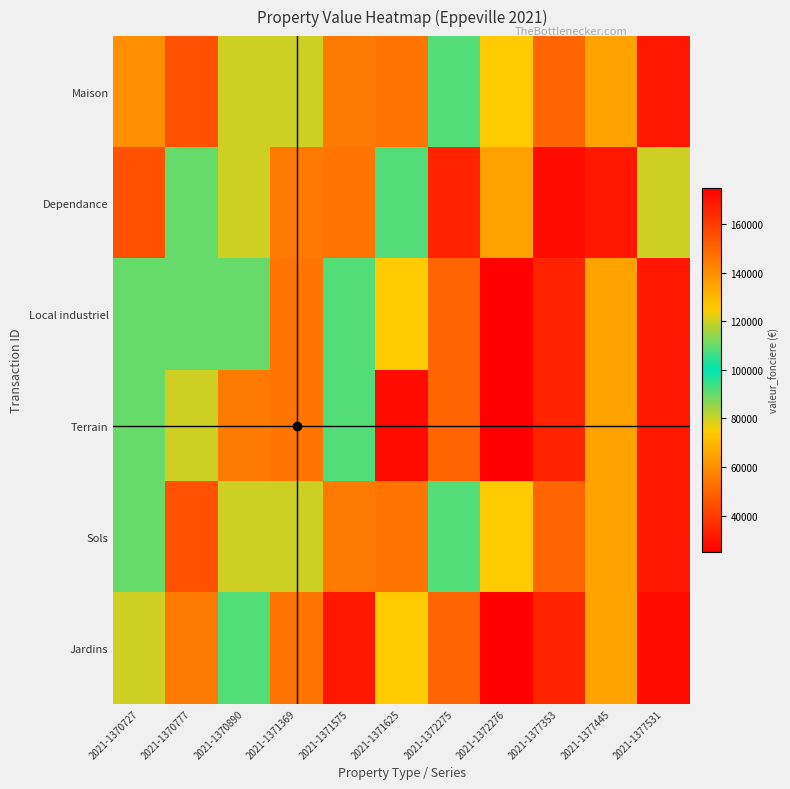

How many categories are shown in the chart?

11